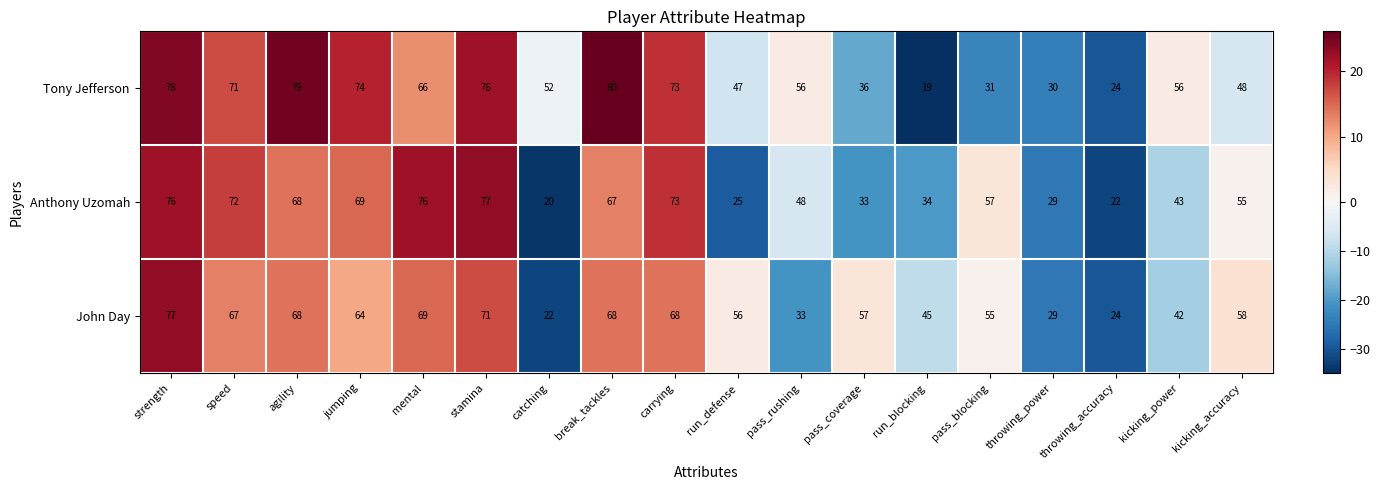

How many categories are shown in the chart?

18